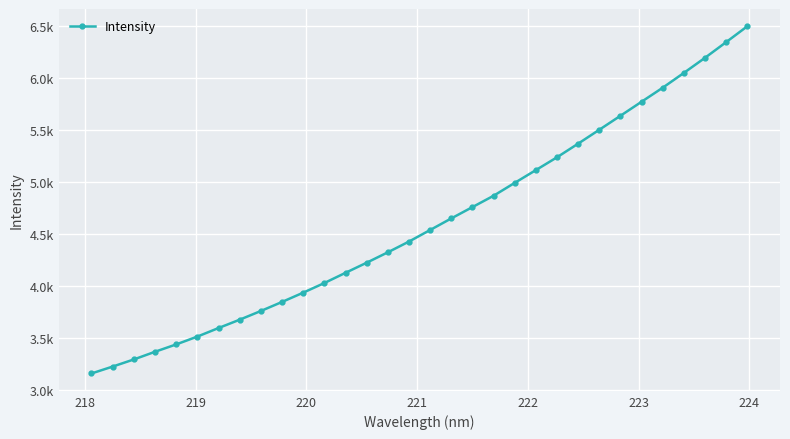

Reading left to right, list all the values displayed in this chart.

3160.7	3227.0	3295.5	3369.3	3440.1	3515.4	3597.6	3677.8	3761.6	3848.4	3937.8	4030.4	4128.6	4225.7	4325.8	4429.2	4540.3	4651.7	4760.5	4869.6	4993.6	5116.3	5239.7	5370.6	5504.2	5638.5	5773.6	5908.4	6050.7	6195.8	6346.4	6498.6